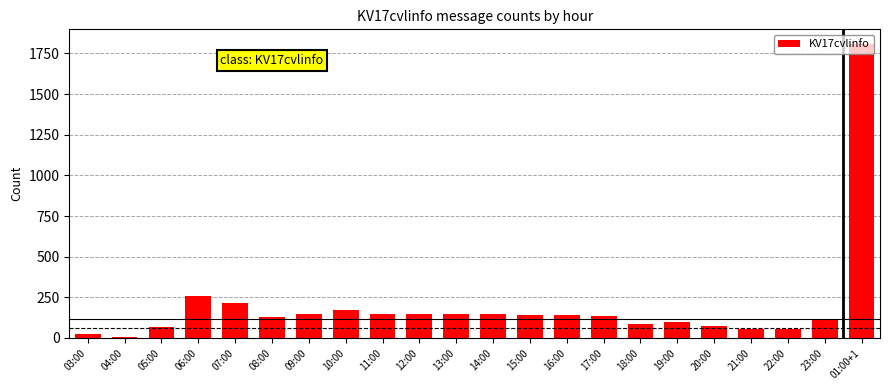

Which category has the highest value across all series?

01:00+1